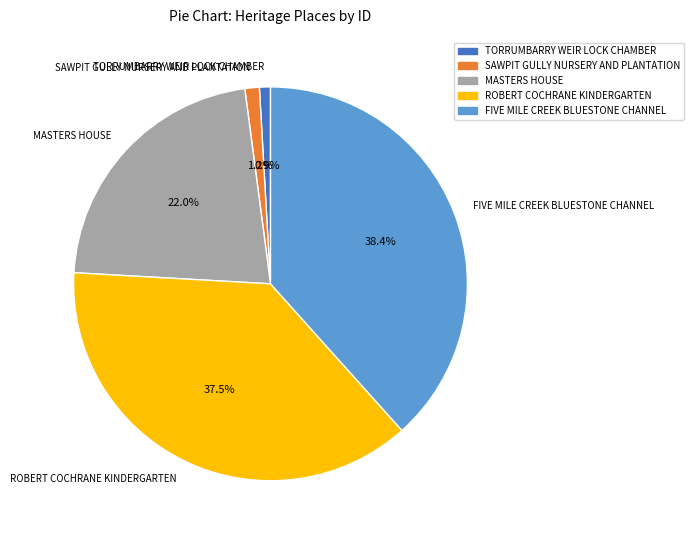

Is there a majority slice in this chart?

No